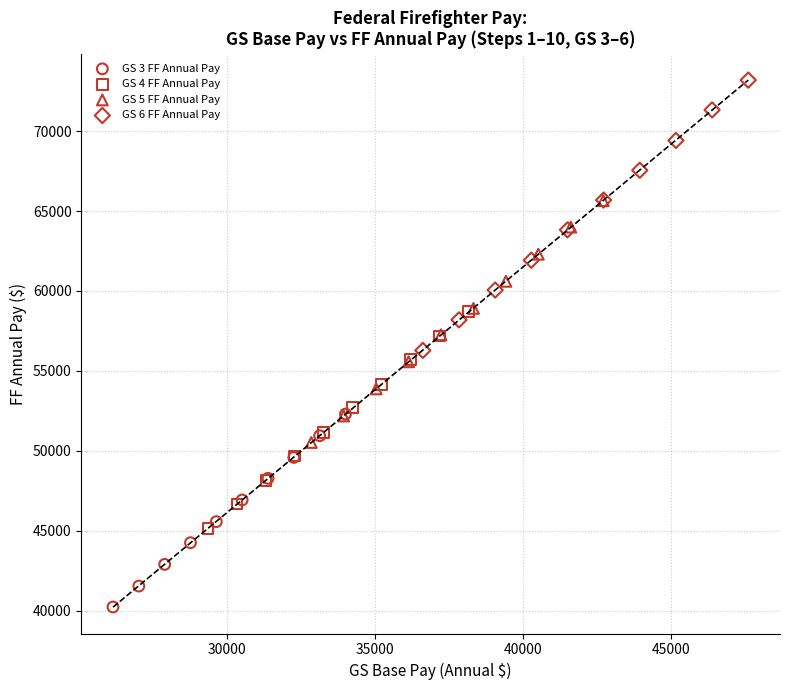

Which series reaches the minimum Y coordinate?

GS 3 FF Annual Pay